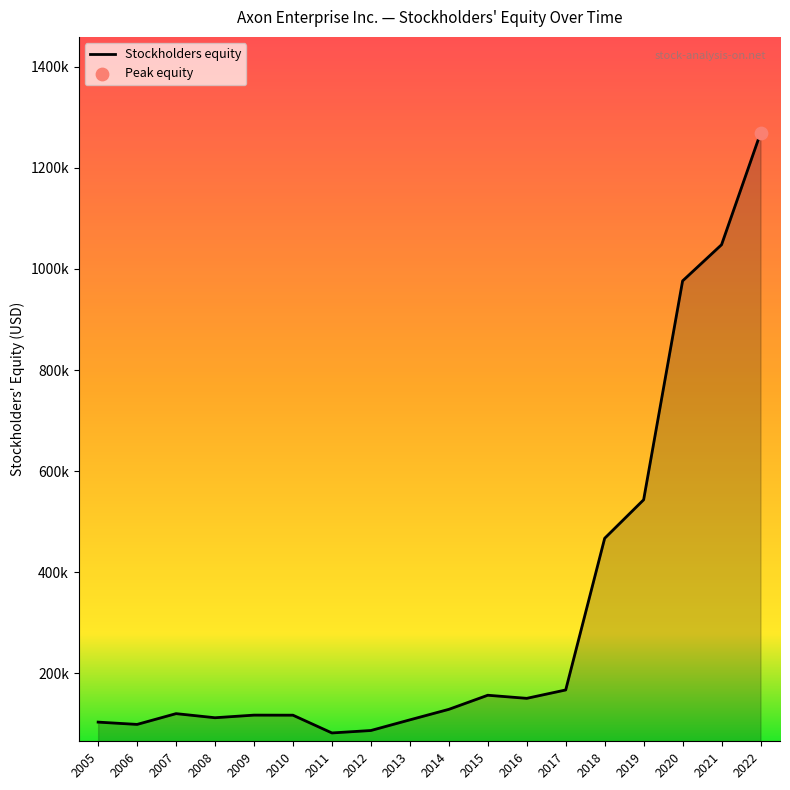

Does the chart have visible grid lines?

No